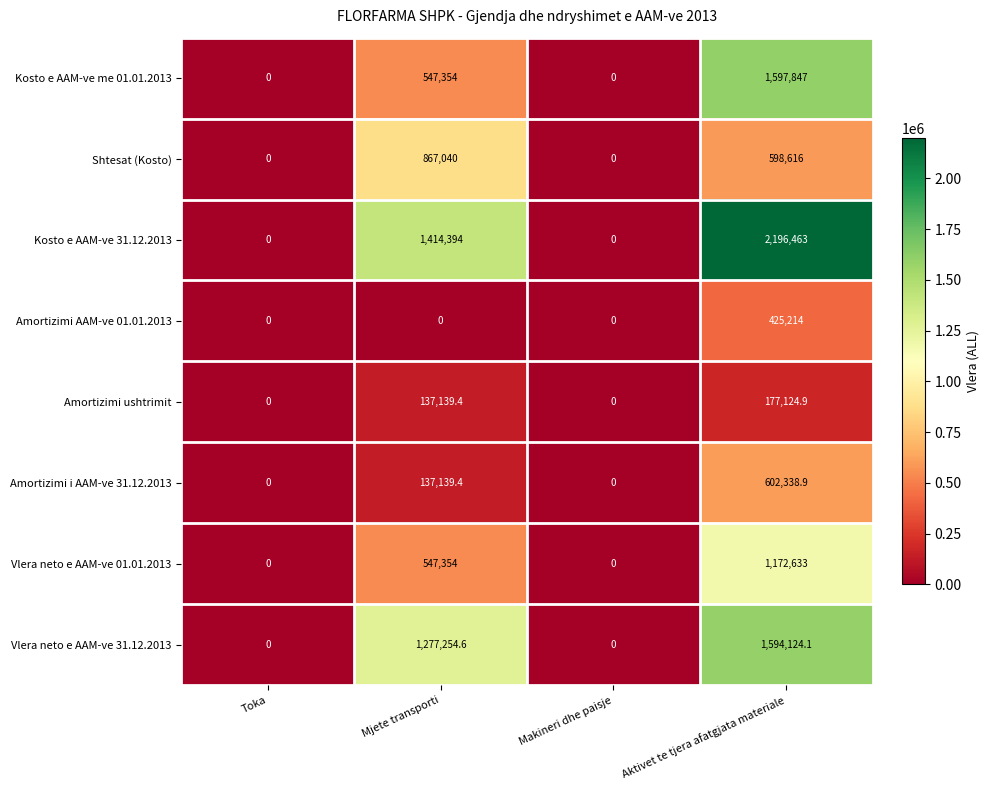

Which label corresponds to the largest value in the chart?

Aktivet te tjera afatgjata materiale